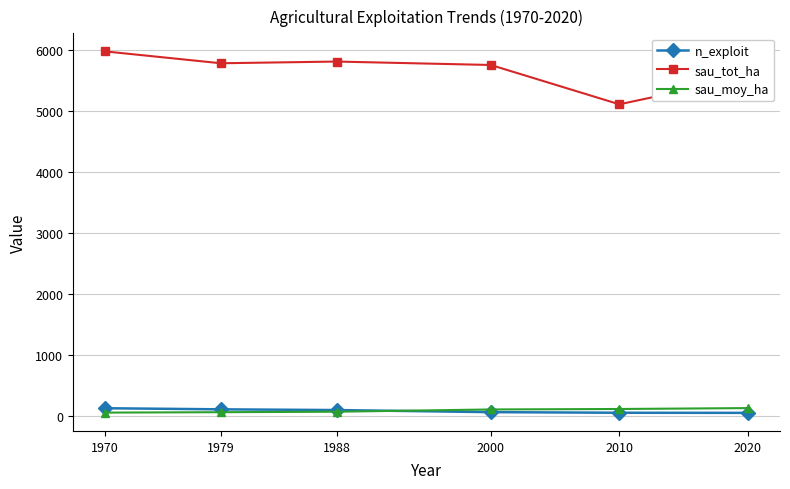

The value of sau_tot_ha at 2000 is 2150.6. True or false?

False